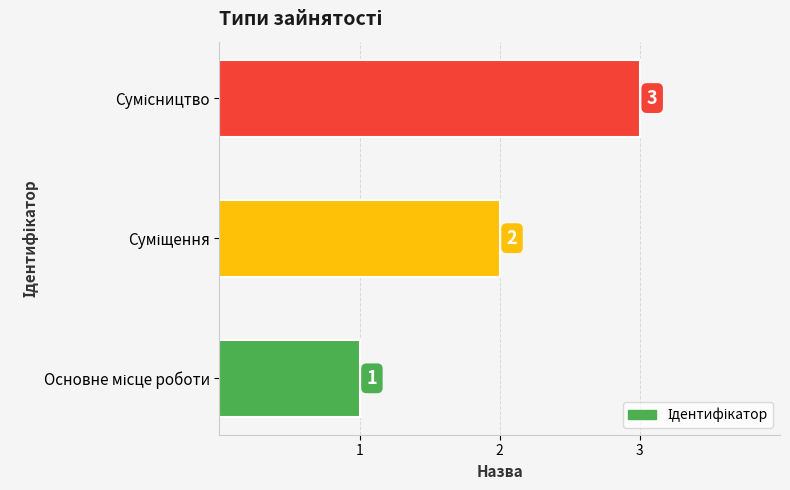

What is the sum of all values?

6